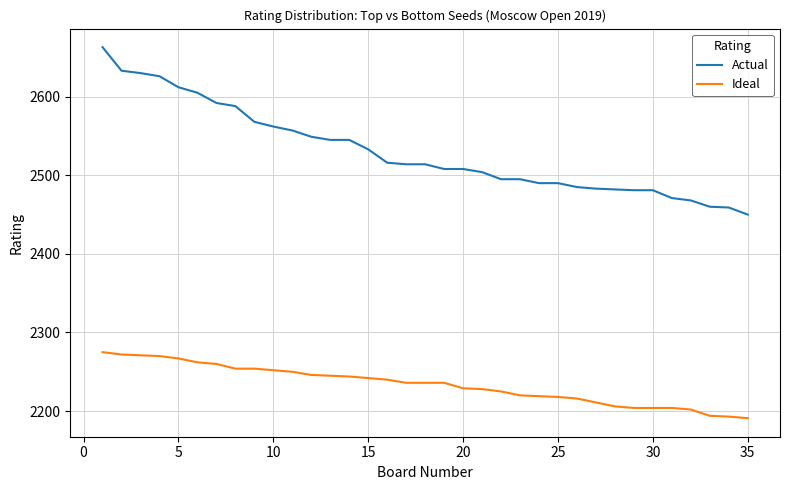

What is the minimum value shown in the chart?

2191